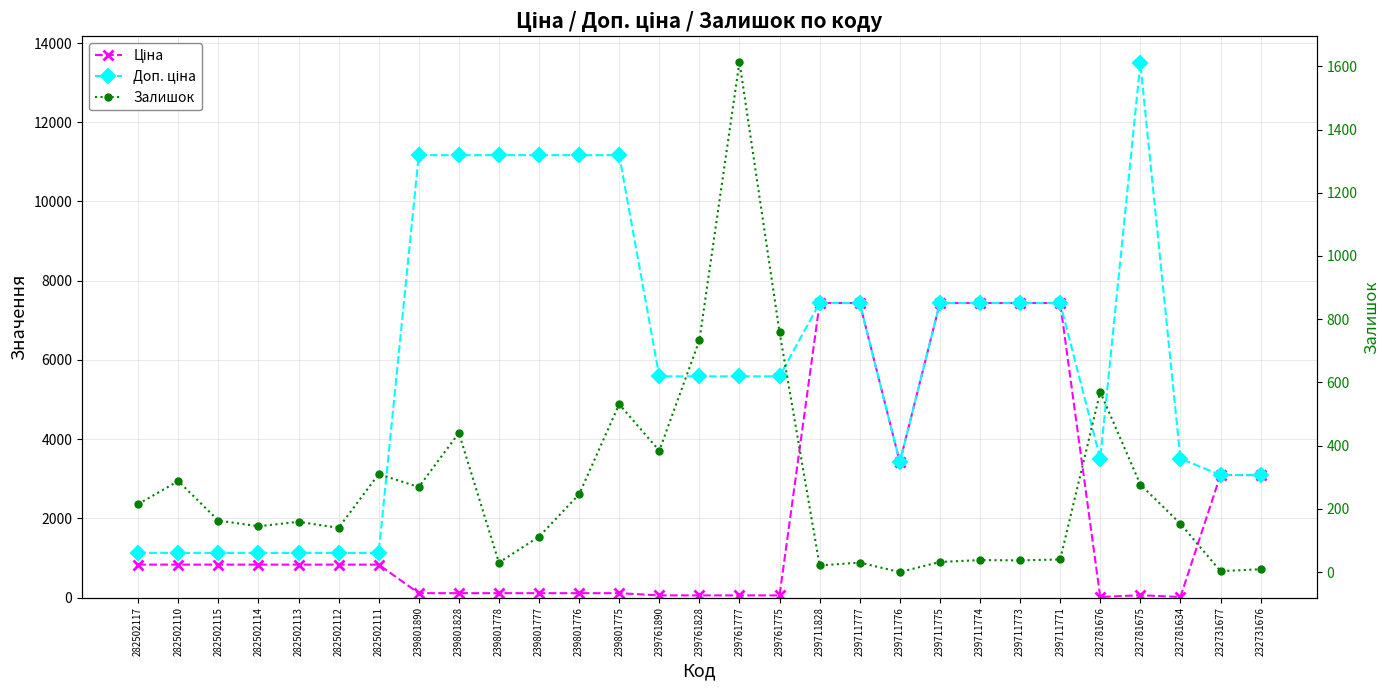

What is the label of the 28th point from the left?

232731677